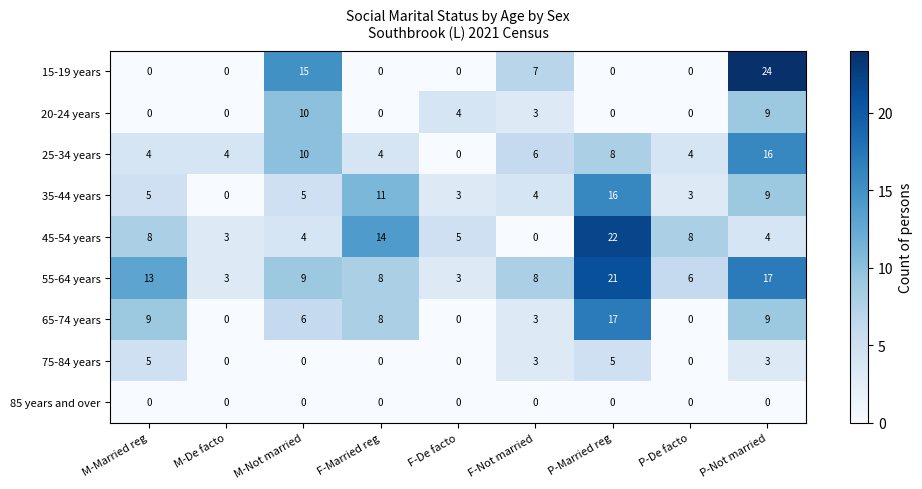

Count the 75-84 years values in the range 0 to 3.

7